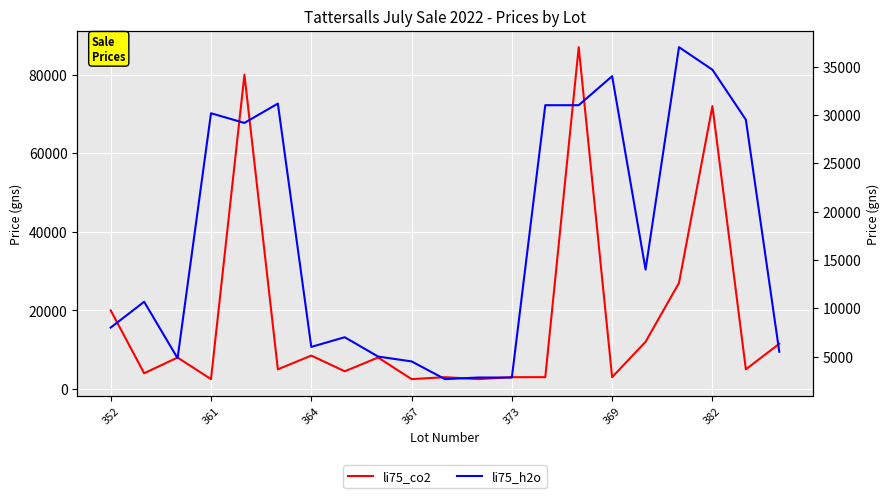

What is the sum of the li75_co2 values at 352 and 16?

32000.0